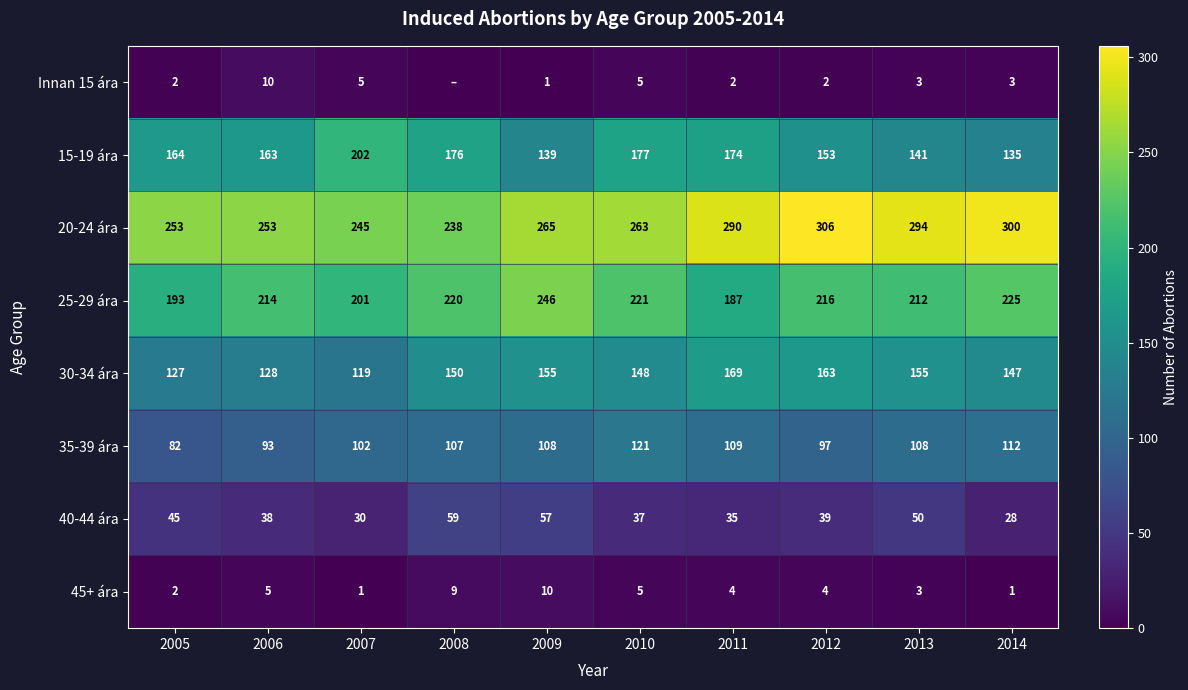

What is the sum of the 30-34 ára values at 2007 and 2010?

267